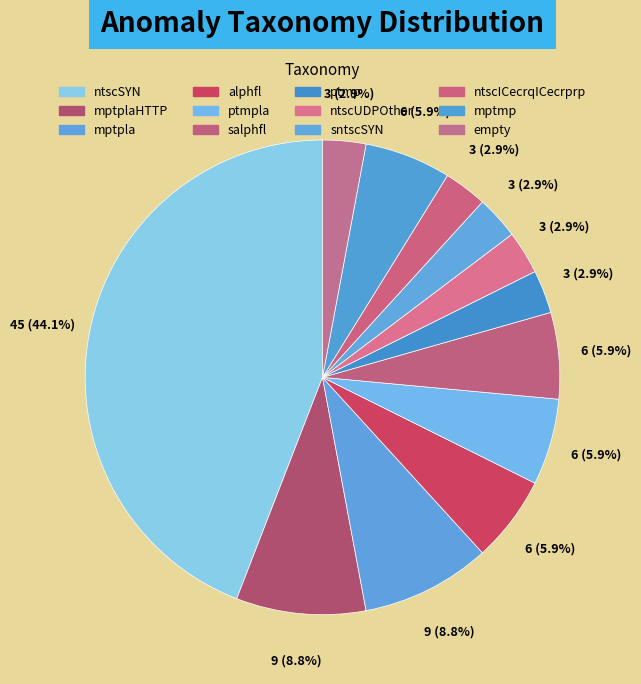

Count the number of slices in the pie.

12